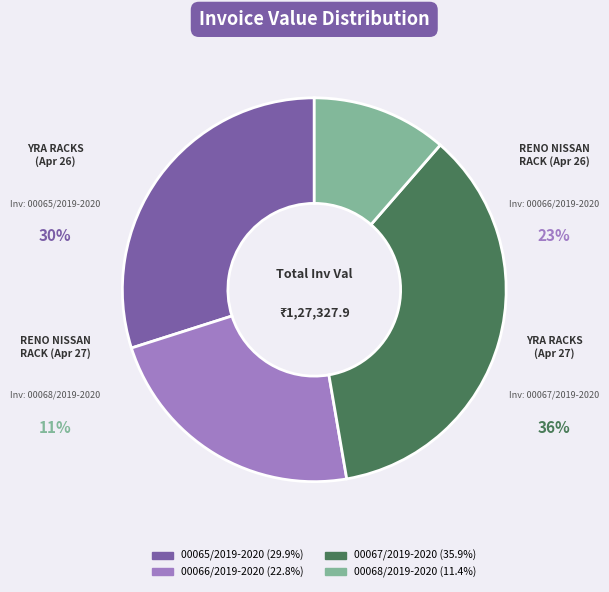

What is the total percentage of 00067/2019-2020 and 00068/2019-2020?

47.3%